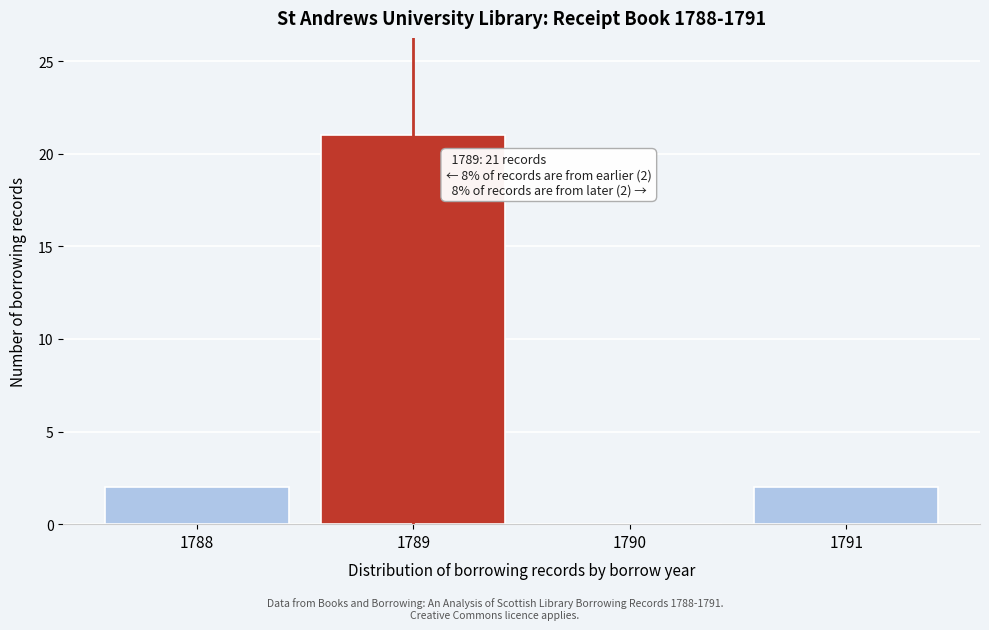

Reading right to left, transcribe all the data shown in this chart.

1791=2	1790=0	1789=21	1788=2